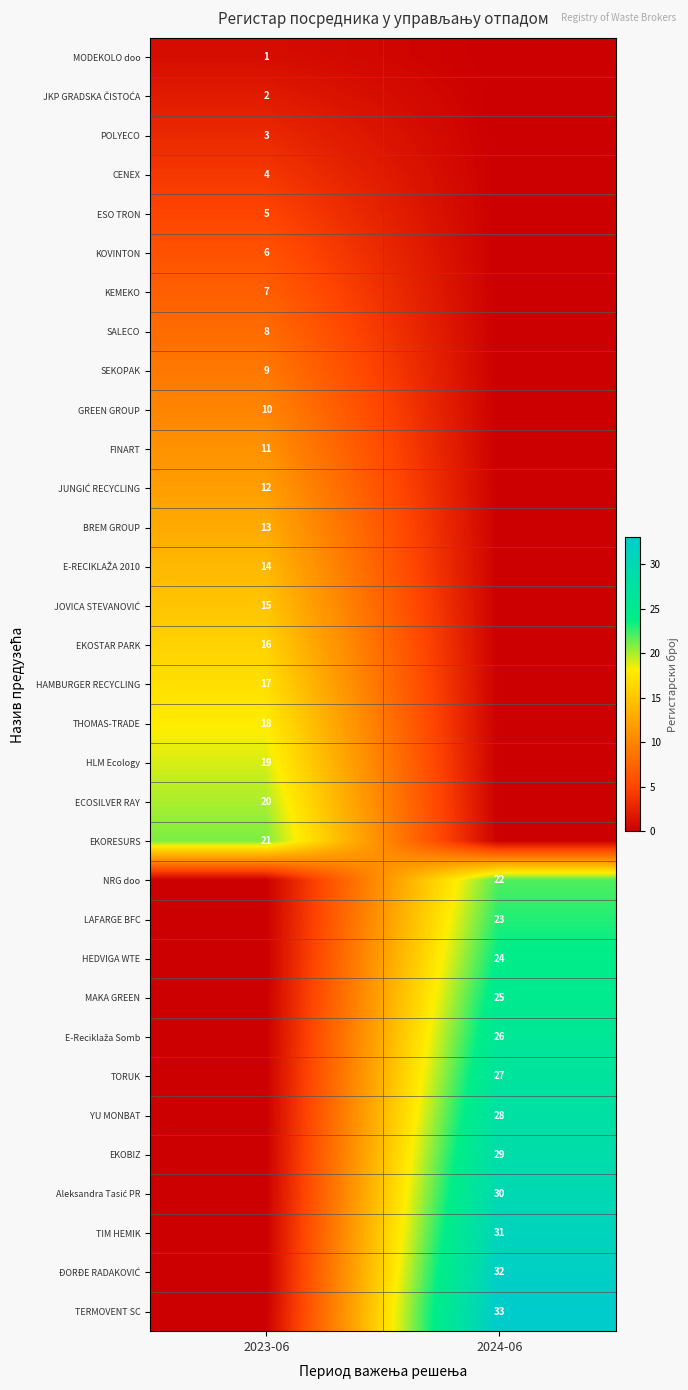

True or false: EKOBIZ has a value of 29 at 2024-06.

True